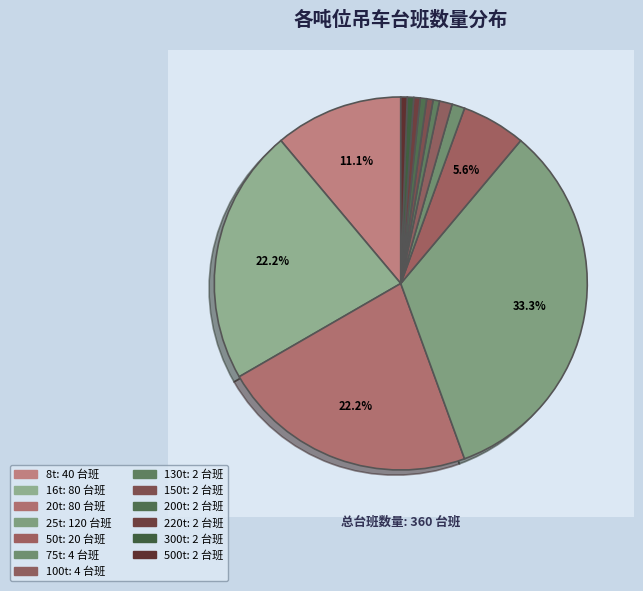

To the nearest percent, what portion does 75t represent?

1%